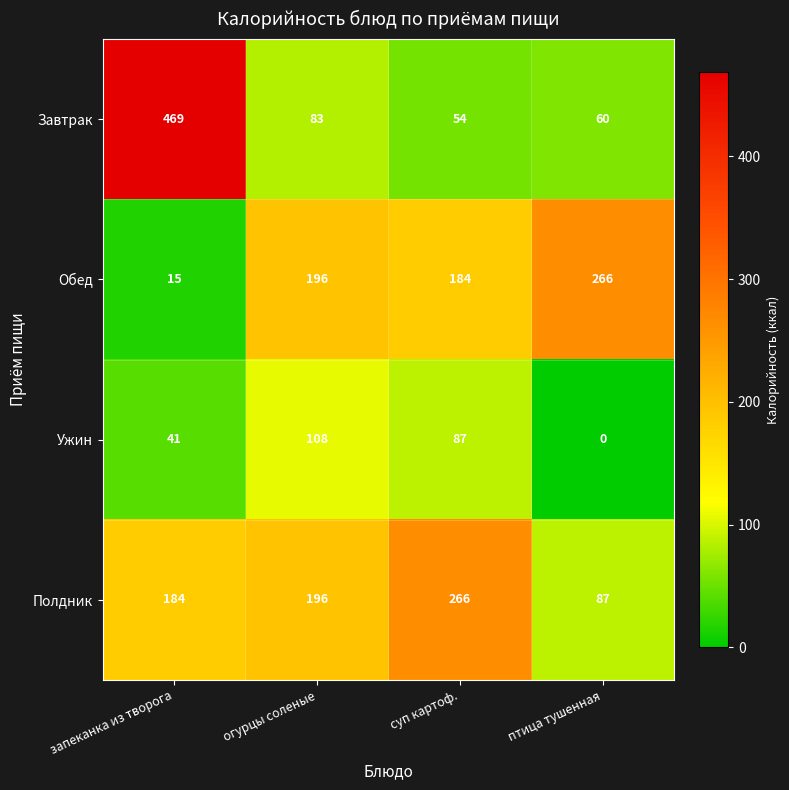

Reading left to right, what are all the values shown in this chart?

Завтрак: 469	83	54	60
Обед: 15	196	184	266
Ужин: 41	108	87	0
Полдник: 184	196	266	87